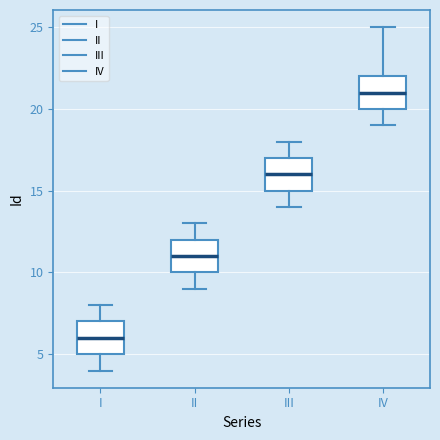

Where is the upper edge of the box for II on the y-axis? The values are not printed on the chart, so give them approximately, as read against the axis.

12